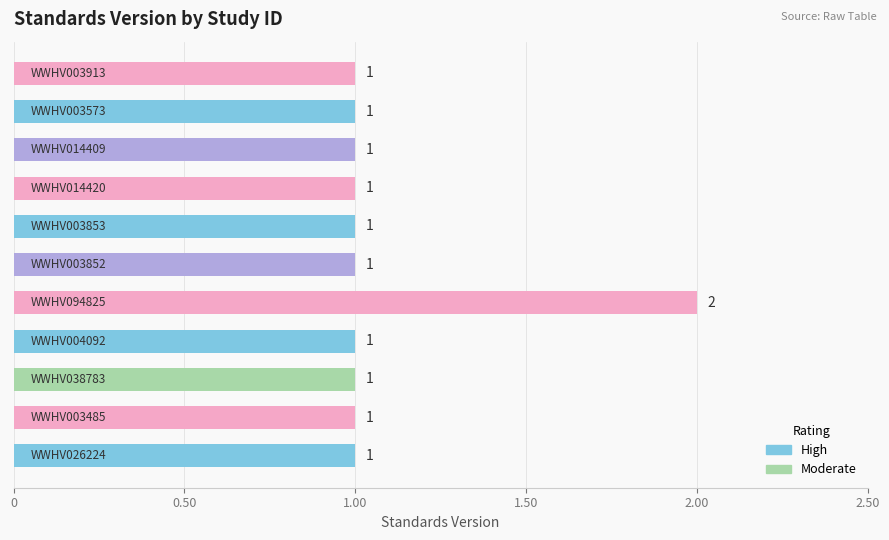

Reading bottom to top, list all the values displayed in this chart.

1	1	1	1	2	1	1	1	1	1	1